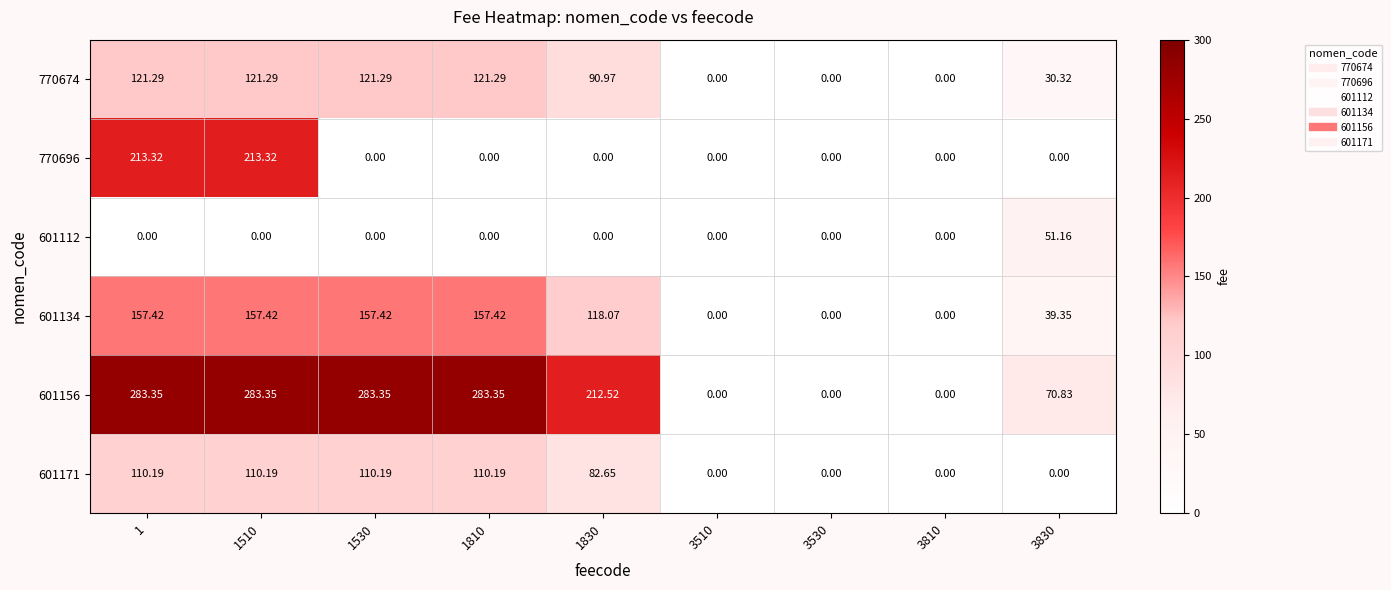

Is the value of 601156 at 1830 greater than the value of 601112 at 1510?

Yes